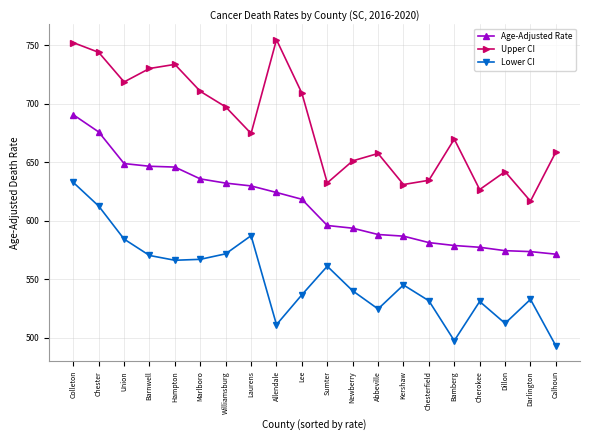

How many lines are shown in the chart?

3